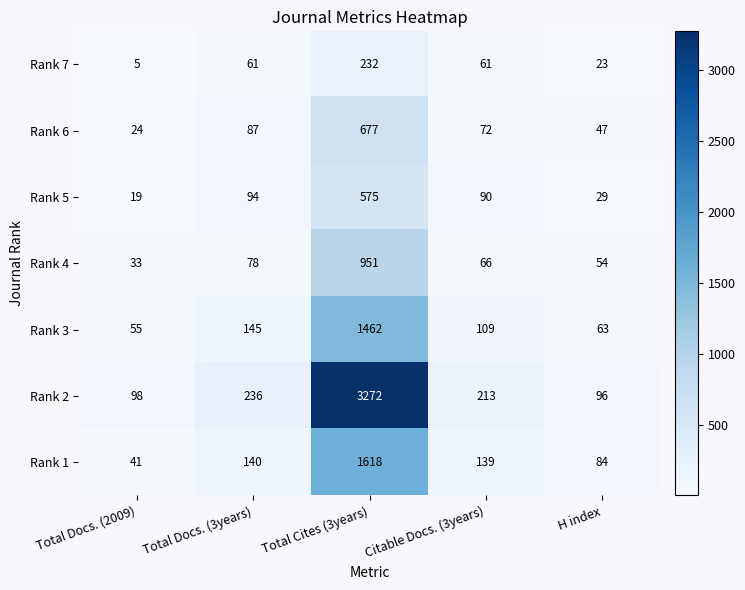

How many data points in Rank 7 are less than 61?

2